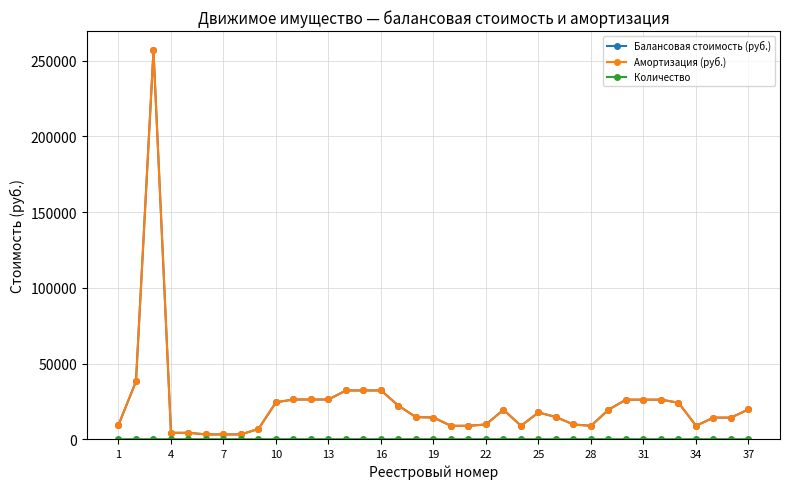

Reading right to left, extract all data points from this chart.

Балансовая стоимость (руб.): 19730.0	14260.0	14260.0	8900.0	24118.0	26130.0	26130.0	26130.0	19487.0	8852.8	9743.5	14615.2	17705.5	8852.8	19487.0	9743.5	8852.8	8852.0	14325.0	14615.2	22131.9	32220.0	32220.0	32220.0	26240.0	26240.0	26240.0	24390.0	6831.9	3170.0	3170.0	3170.0	4226.0	4226.0	256779.0	38200.0	9393.6
Амортизация (руб.): 19730.0	14260.0	14260.0	8900.0	24118.0	26130.0	26130.0	26130.0	19487.0	8852.8	9743.5	14615.2	17705.5	8852.8	19487.0	9743.5	8852.8	8852.0	14325.0	14615.2	22131.9	32220.0	32220.0	32220.0	26240.0	26240.0	26240.0	24390.0	6831.9	3170.0	3170.0	3170.0	4226.0	4226.0	256779.0	38200.0	9393.6
Количество: 1.0	1.0	1.0	1.0	1.0	1.0	1.0	1.0	5.0	2.0	2.0	3.0	4.0	2.0	4.0	2.0	2.0	2.0	3.0	3.0	5.0	1.0	1.0	1.0	1.0	1.0	1.0	1.0	1.0	1.0	1.0	1.0	1.0	1.0	1.0	1.0	1.0